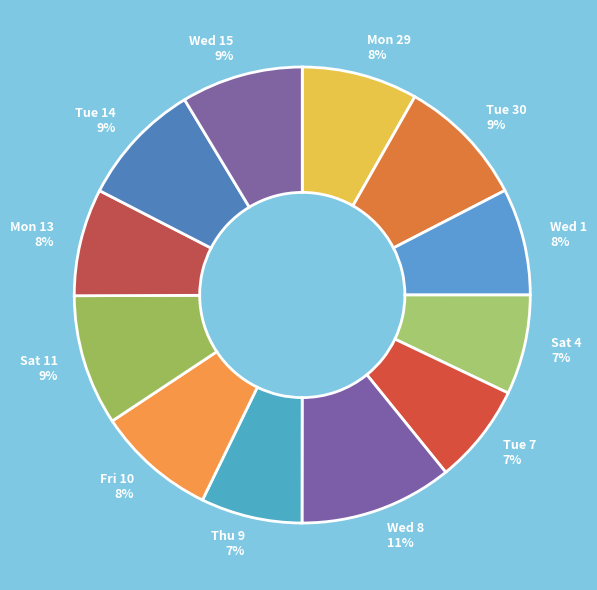

The Fri 10 8% slice represents 21% of the pie. True or false?

False